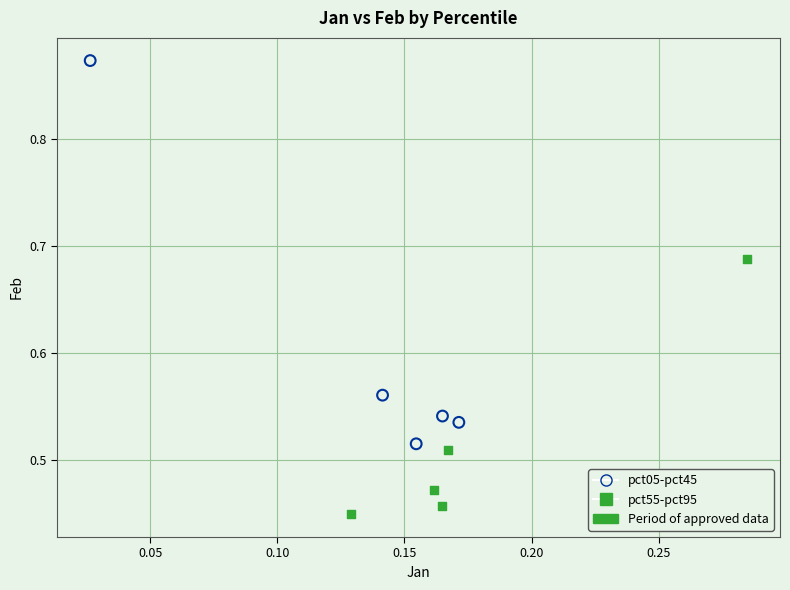

Which series reaches the maximum Y coordinate?

pct05-pct45